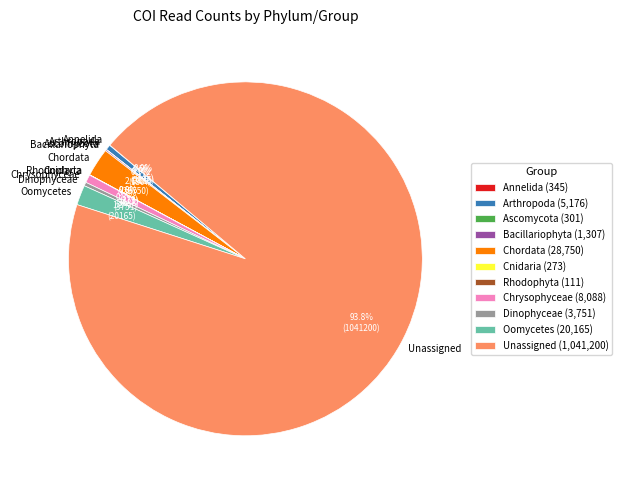

To the nearest percent, what is the difference between the largest and smallest slice percentages?

94%